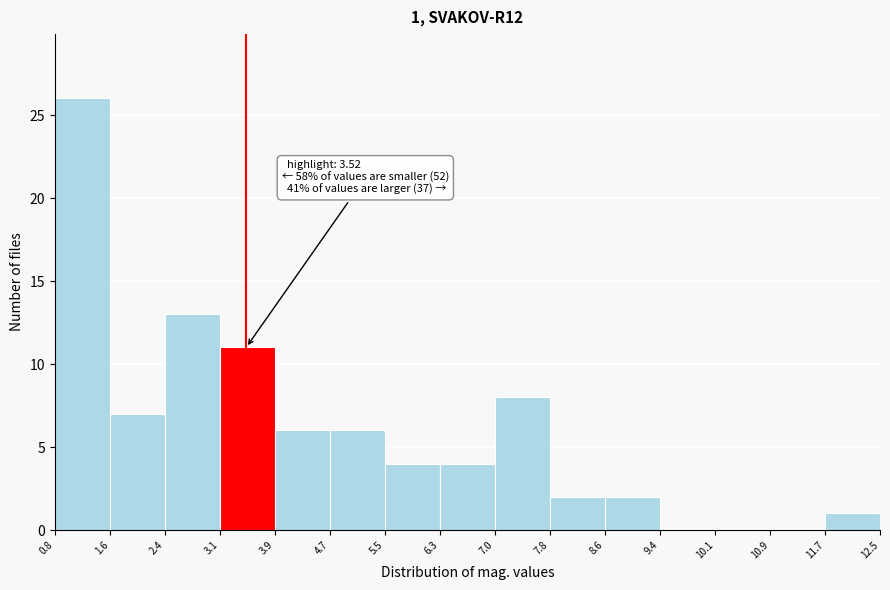

Which range on the x-axis has the tallest bar?

0.8 to 1.6